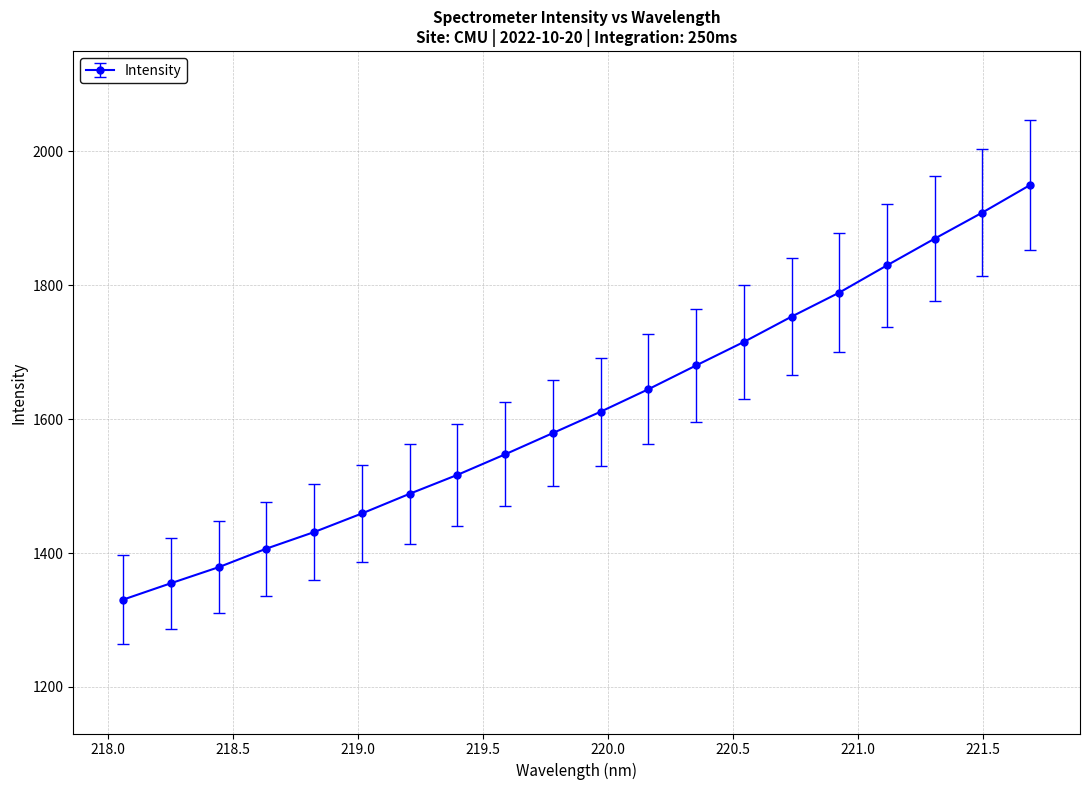

What is the minimum value shown in the chart?

1330.5